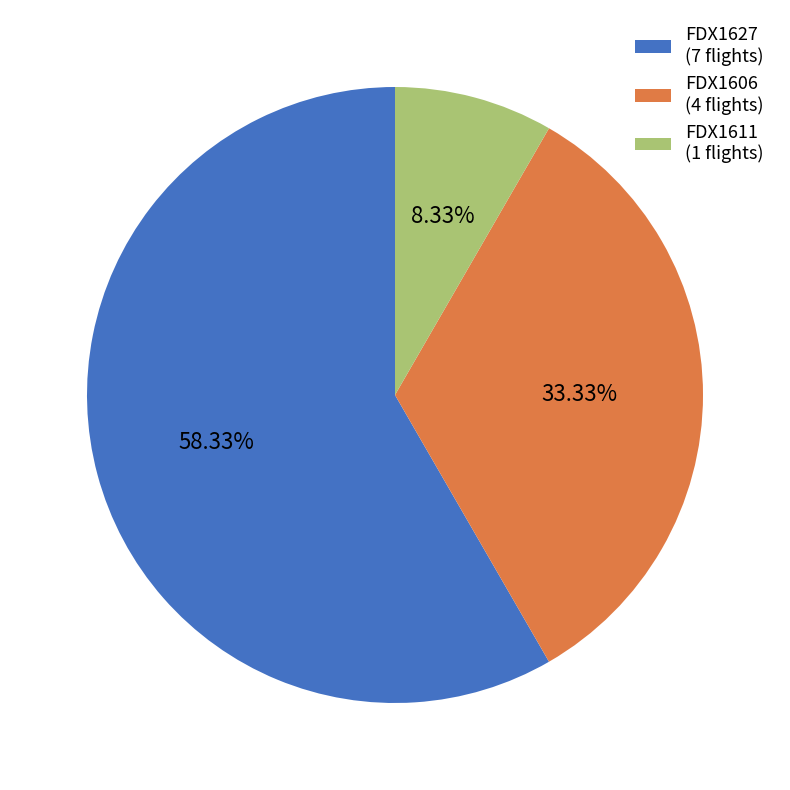

How many segments does this pie chart have?

3